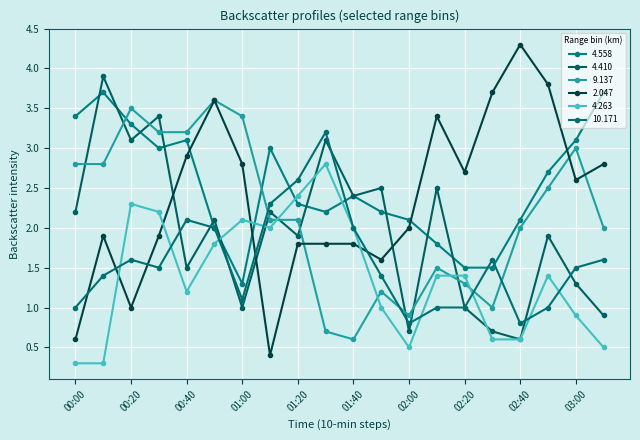

Rank the series by their maximum value, from lowest to highest.

4.263, 10.171, 9.137, 4.558, 4.410, 2.047